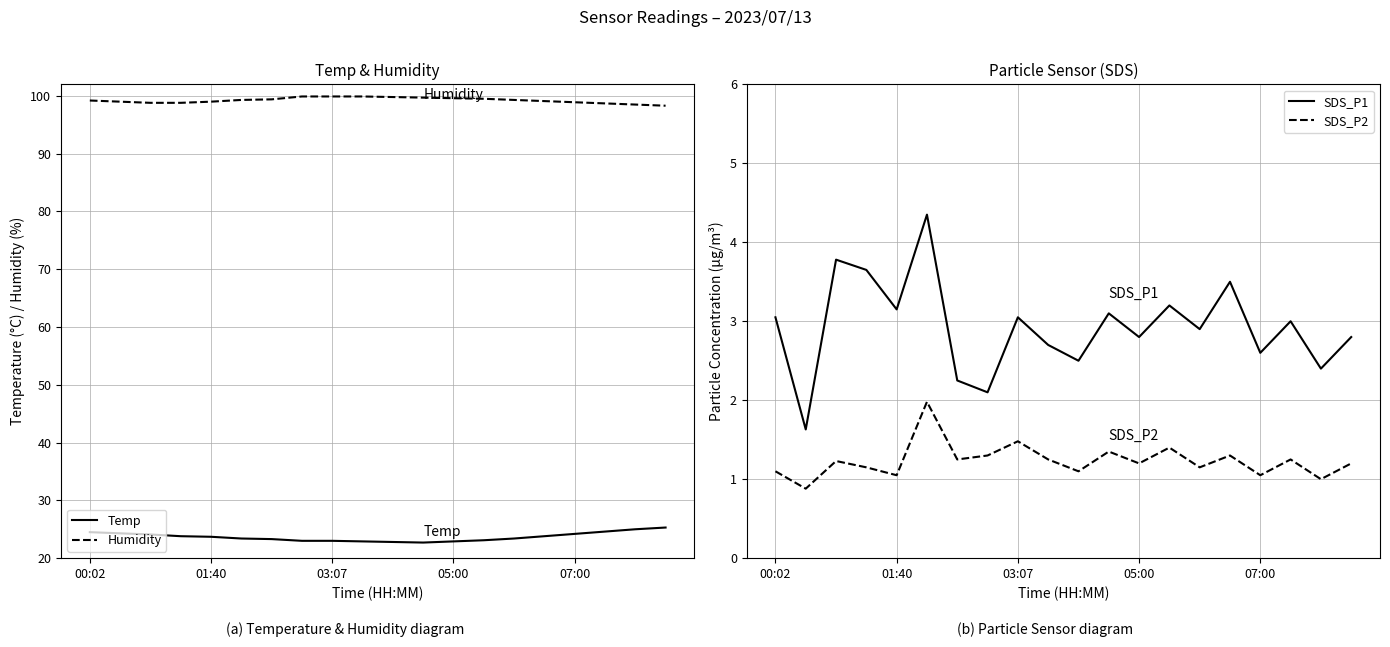

How many distinct data groups are displayed?

4